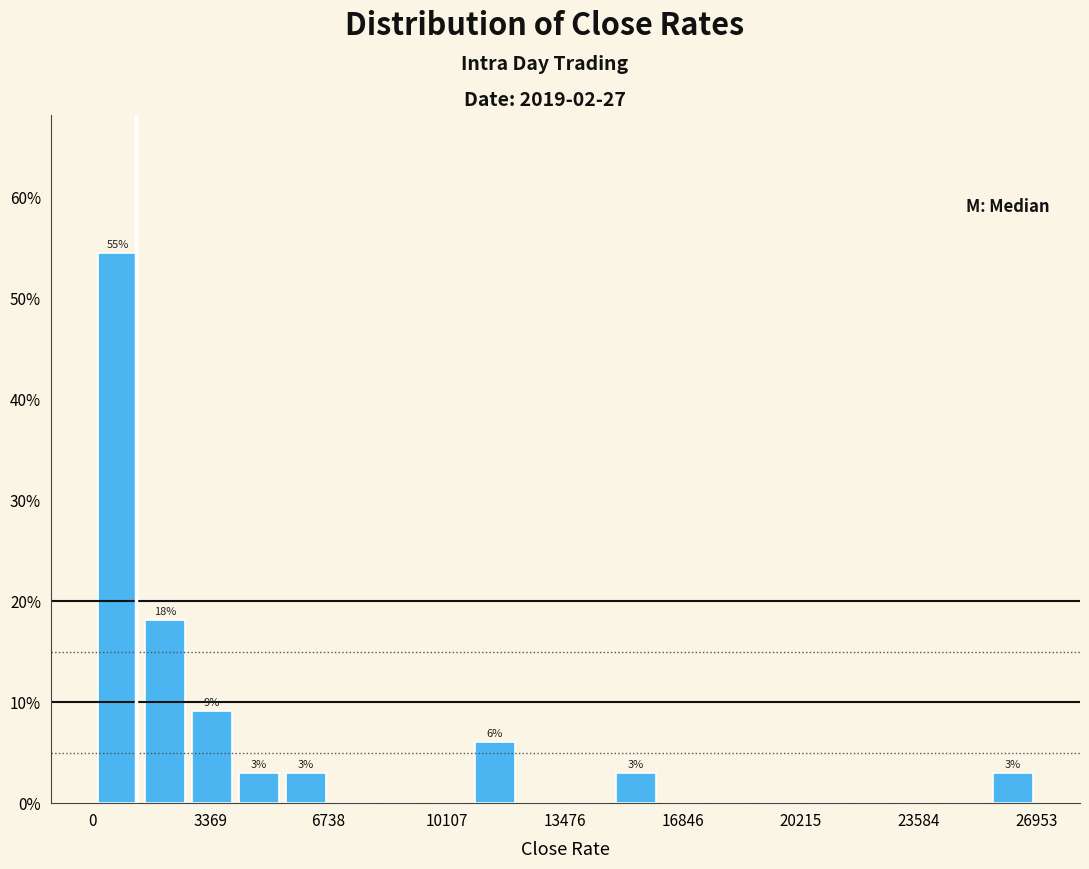

Read against the x-axis, roughly where is the centre of the tallest bar?

500